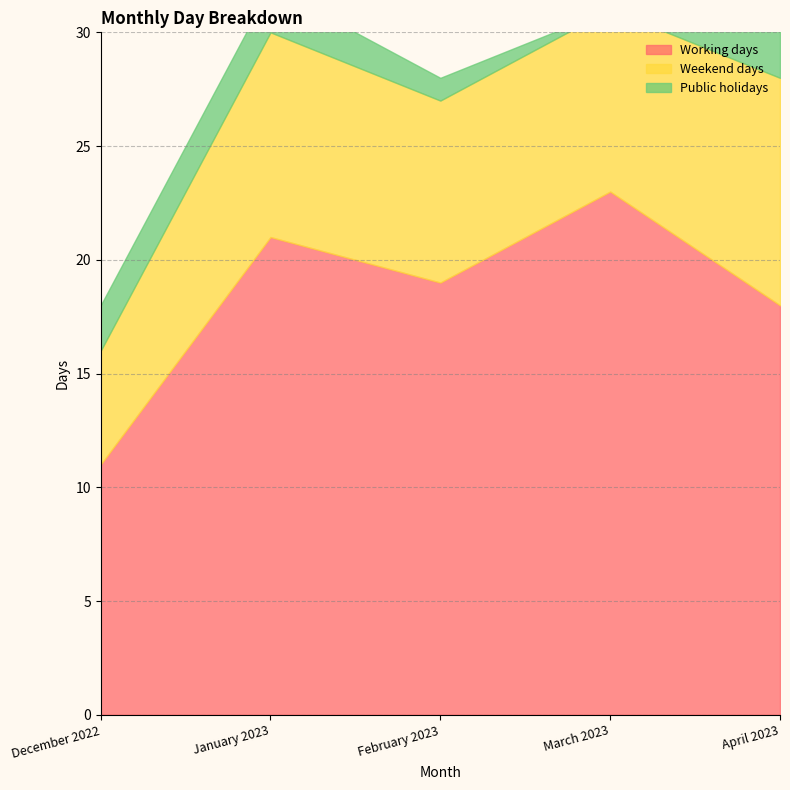

How many categories are shown in the chart?

5